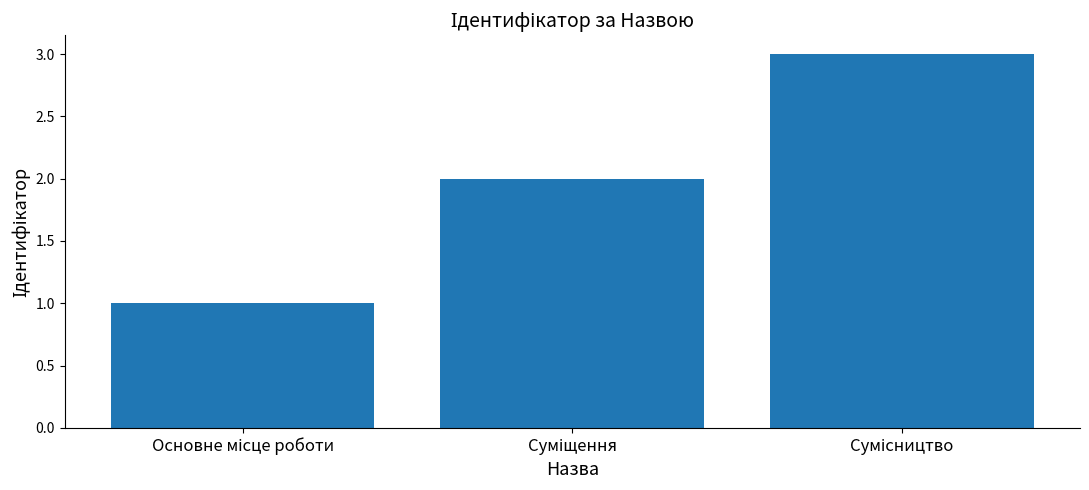

What is the maximum value shown in the chart?

3